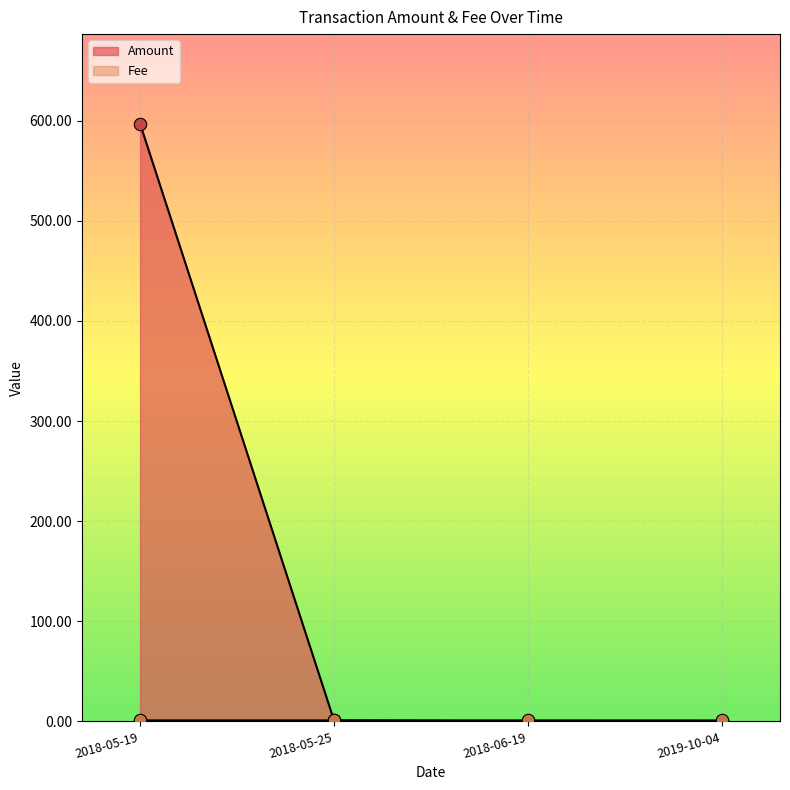

At how many categories does at least one series exceed 33?

1